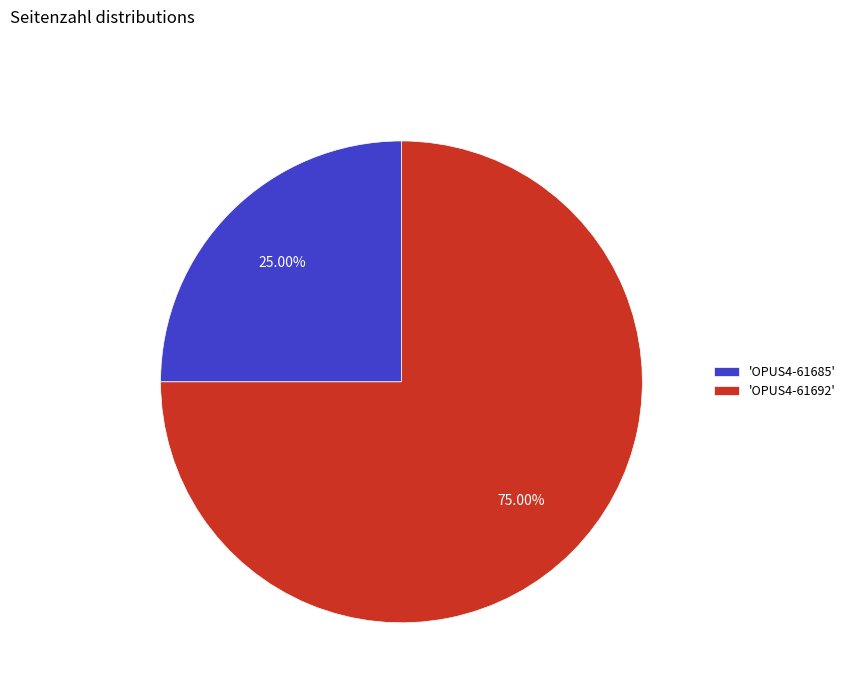

To the nearest percent, what is the difference between the largest and smallest slice percentages?

50%